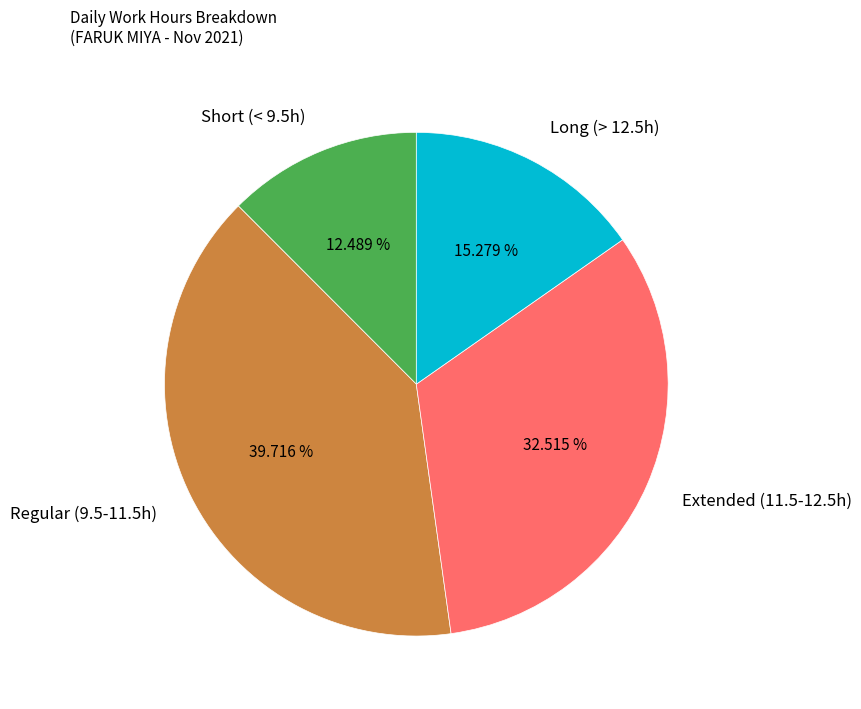

To the nearest percent, what is the difference between the largest and smallest slice percentages?

27%